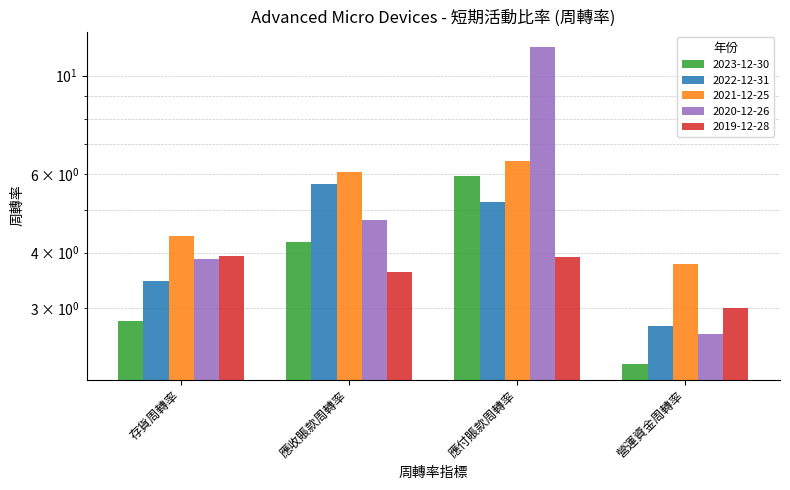

Between 應付賬款周轉率 and 營運資金周轉率, which is larger?

應付賬款周轉率